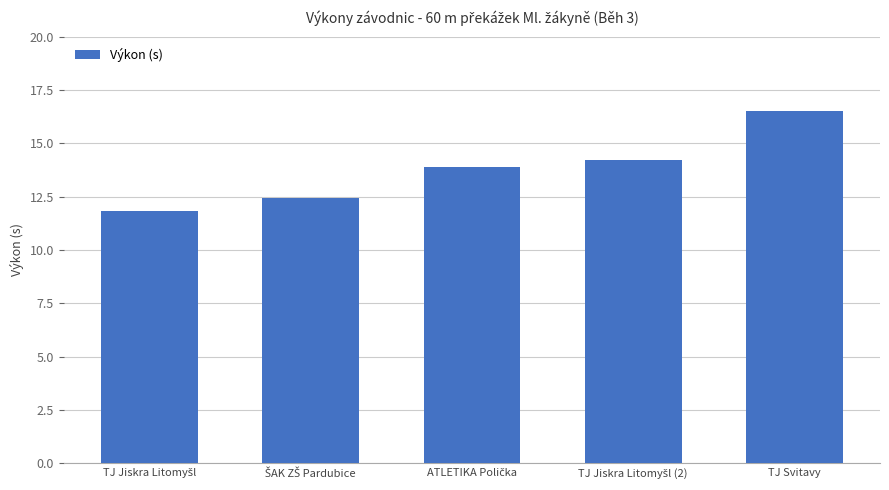

What is the difference between the maximum and minimum values?

4.7